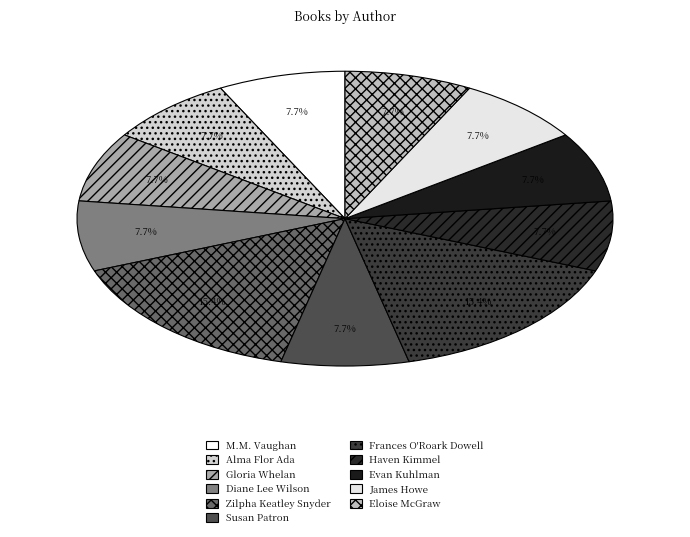

Rank the categories by value from lowest to highest.

M.M. Vaughan, Alma Flor Ada, Gloria Whelan, Diane Lee Wilson, Susan Patron, Haven Kimmel, Evan Kuhlman, James Howe, Eloise McGraw, Zilpha Keatley Snyder, Frances O'Roark Dowell